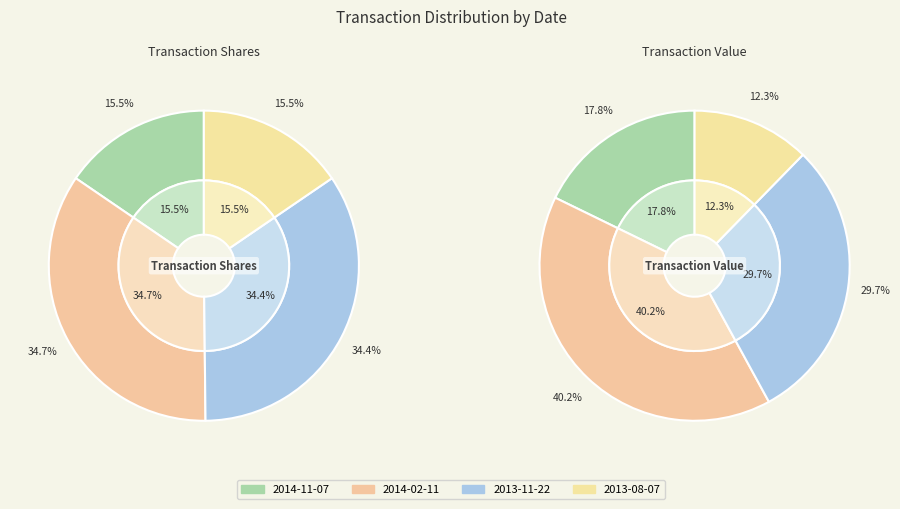

What is the largest slice in the pie chart?

2014-02-11